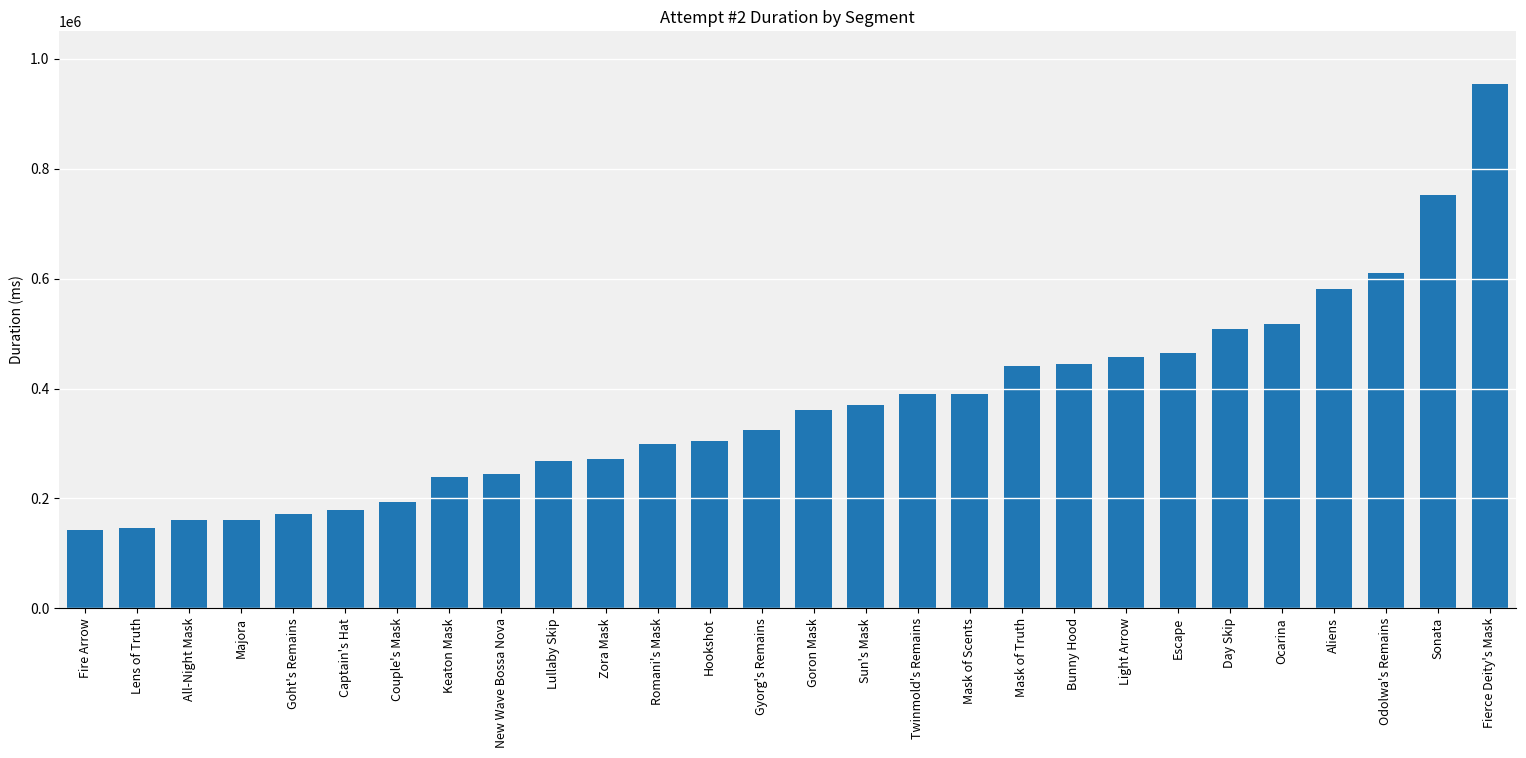

What is the difference between the values at Lullaby Skip and Fire Arrow?

126717